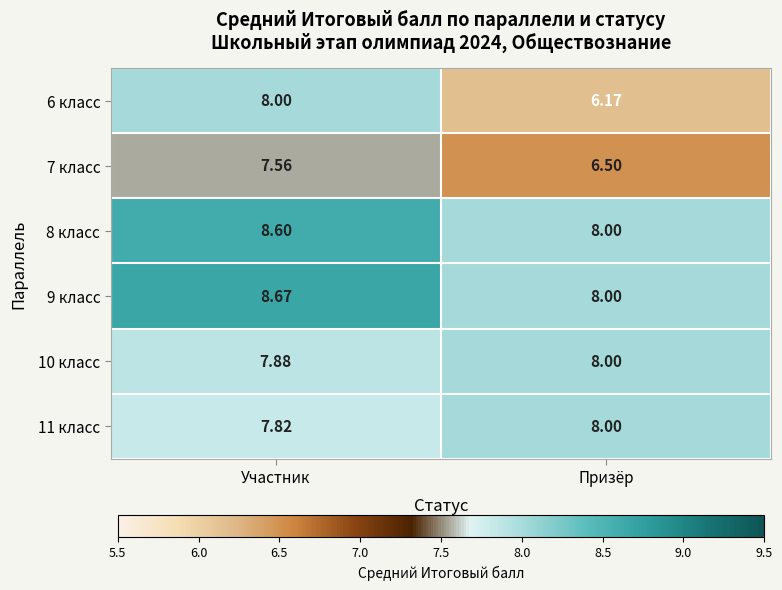

List the labels in order of 8 класс value, smallest first.

Призёр, Участник